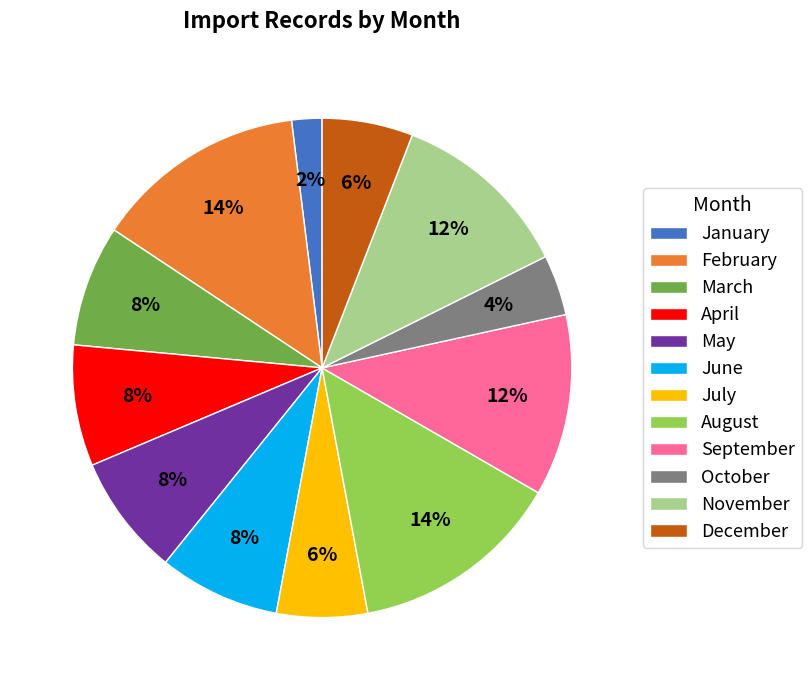

Combined, do April and September account for over 50%?

No